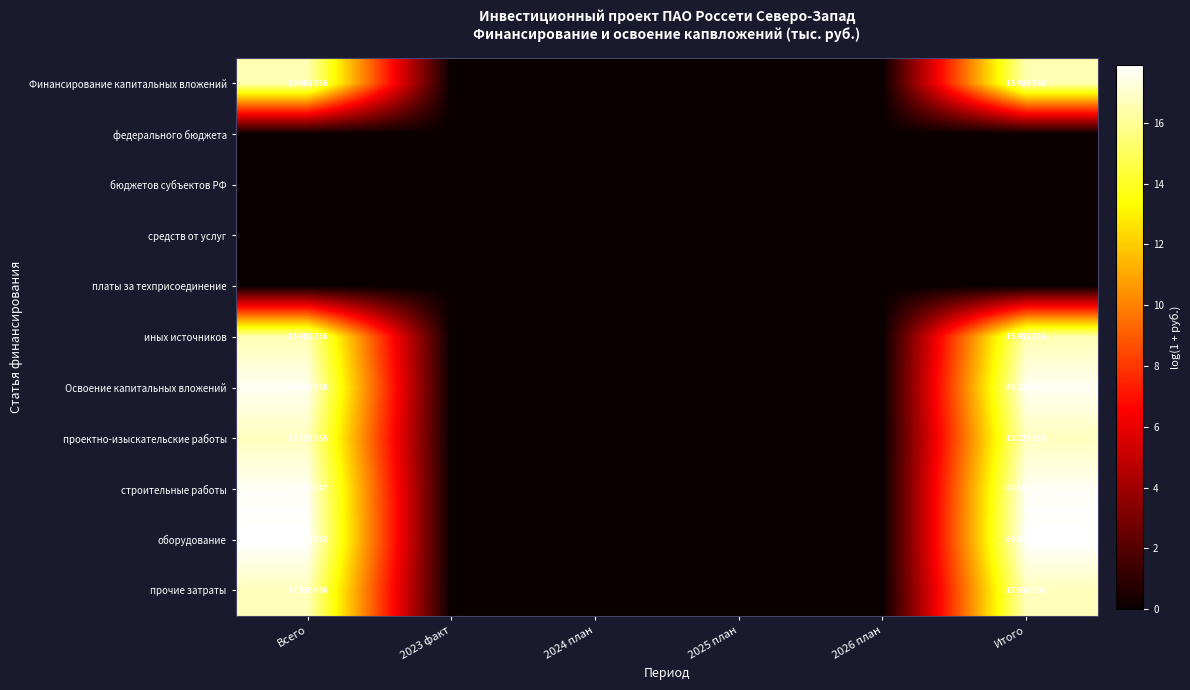

Count the number of data series in this chart.

11